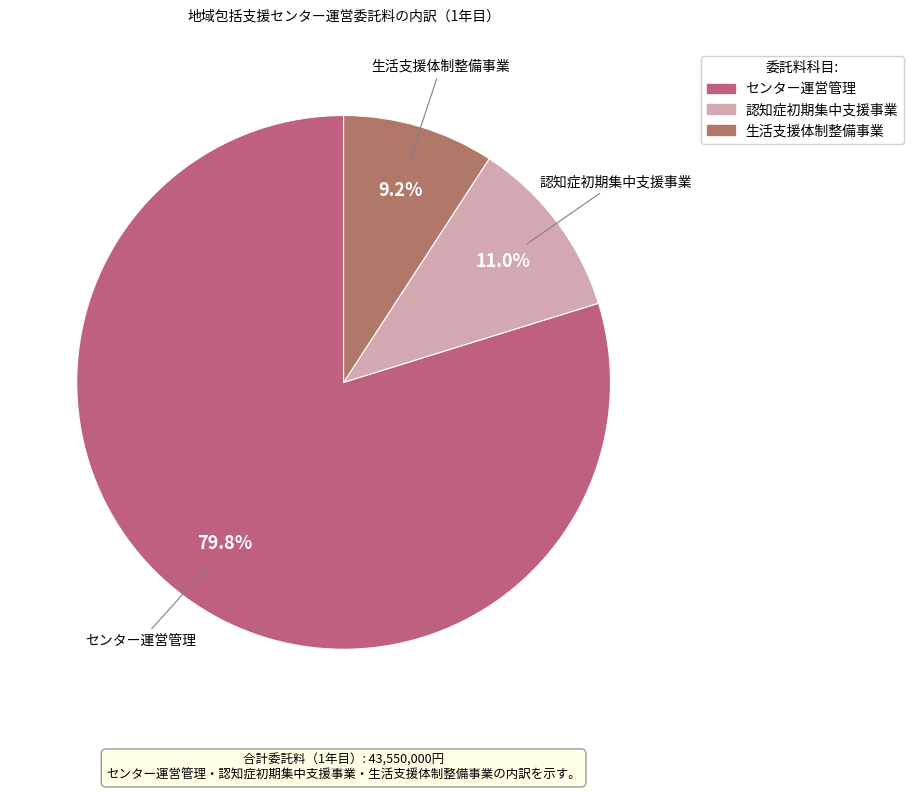

Does 認知症初期集中支援事業 account for over 50% of the chart?

No